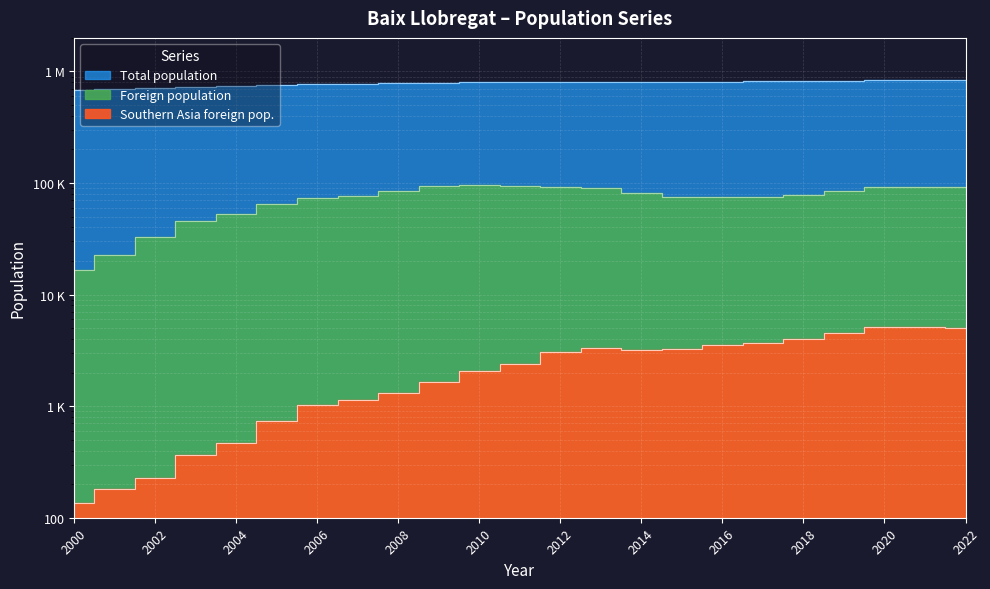

At which category does Southern Asia foreign pop. reach its first local valley?

2014